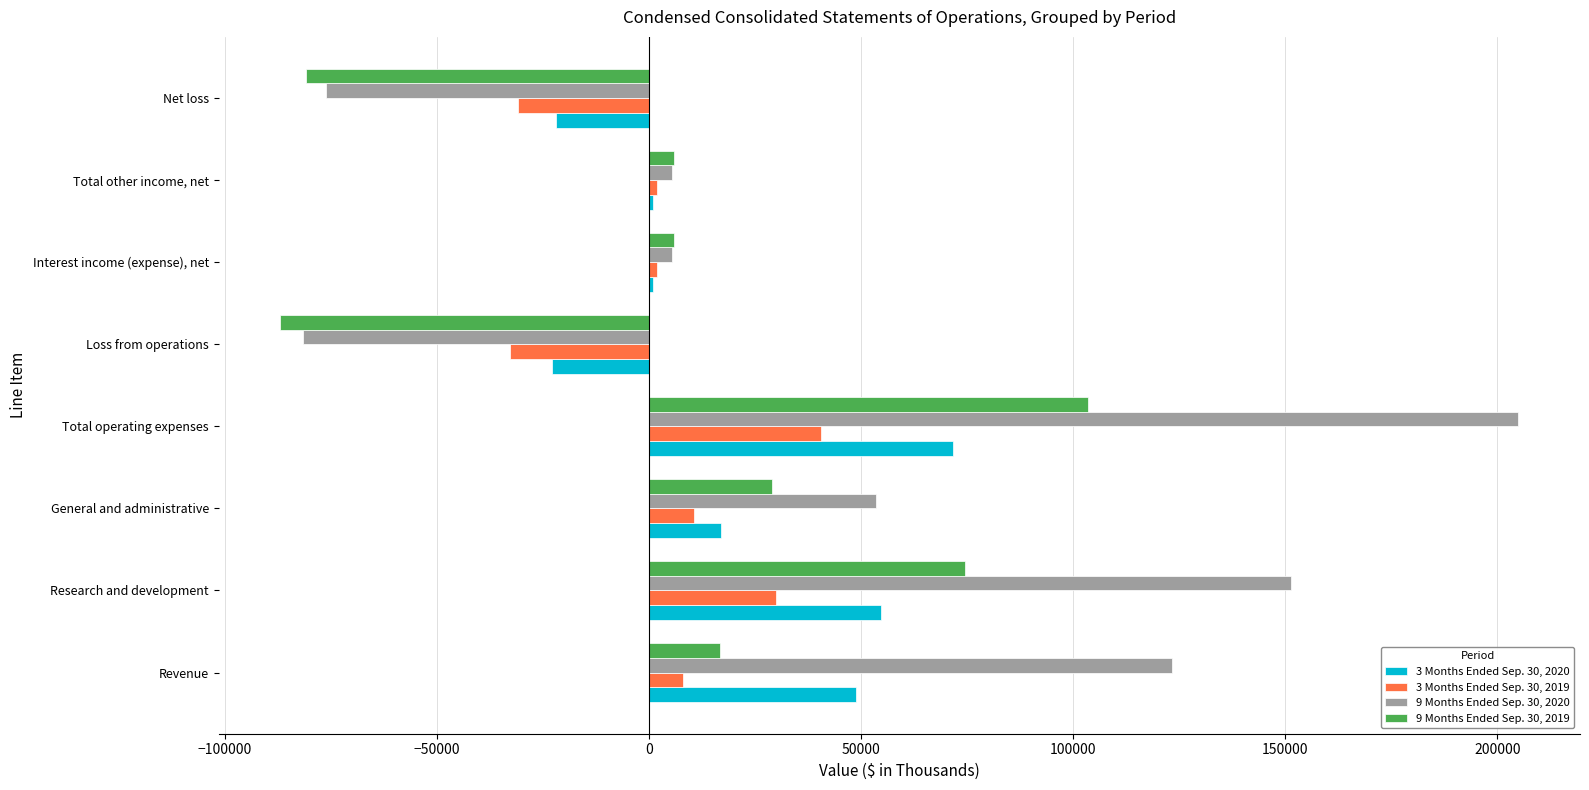

What is the total value across all series at Net loss?

-209589